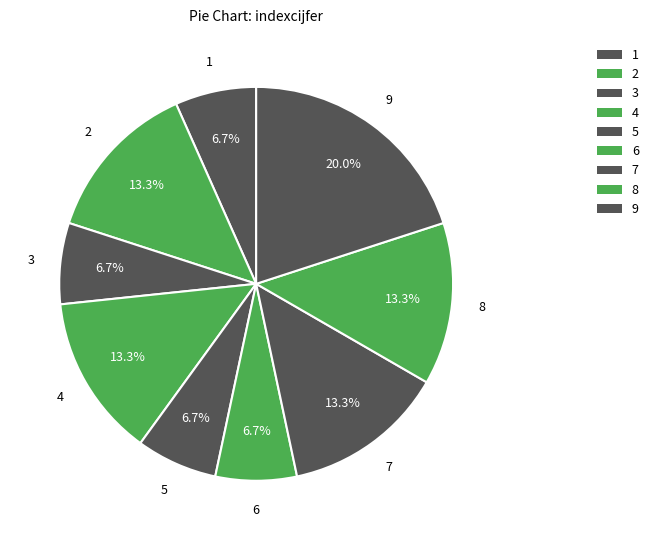

What is the smallest slice in the pie chart?

1